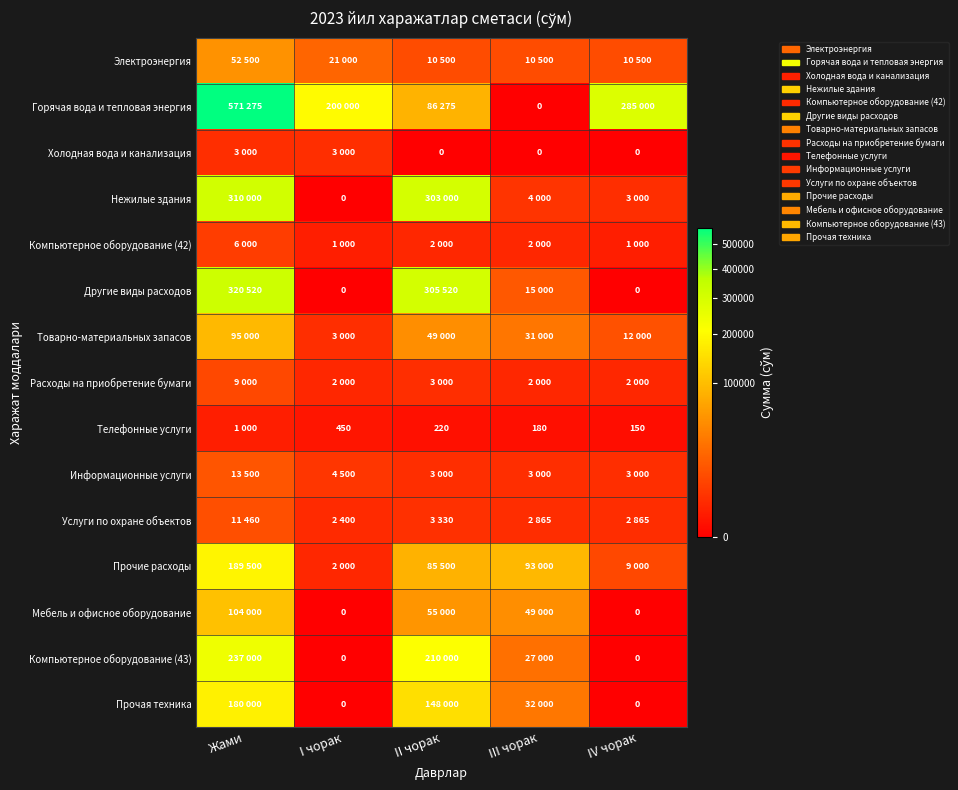

What is the sum of all Услуги по охране объектов values?

22920